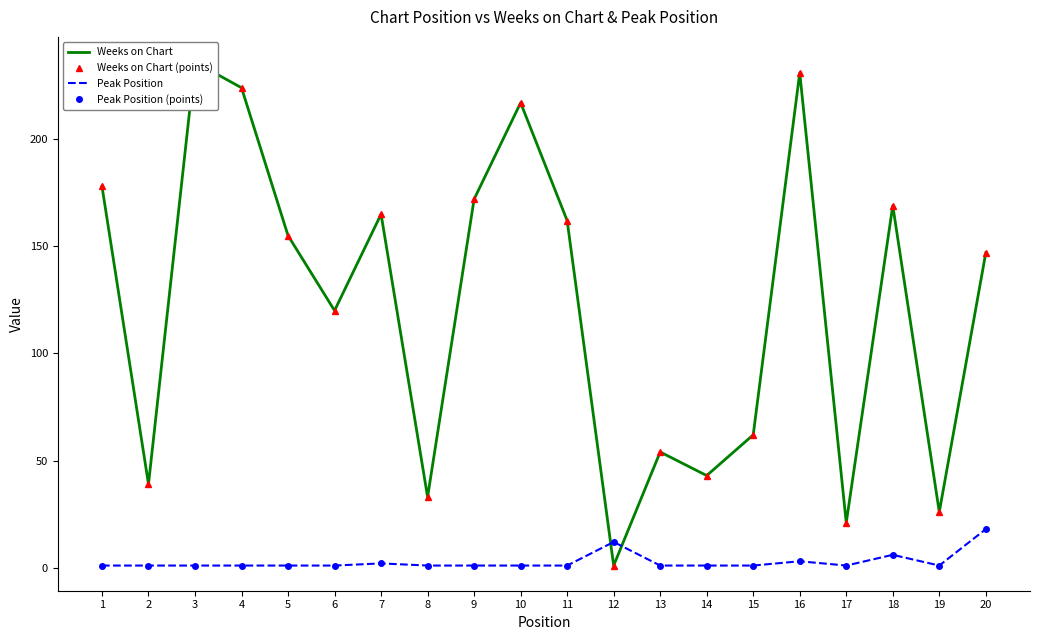

What is the smallest value displayed?

1